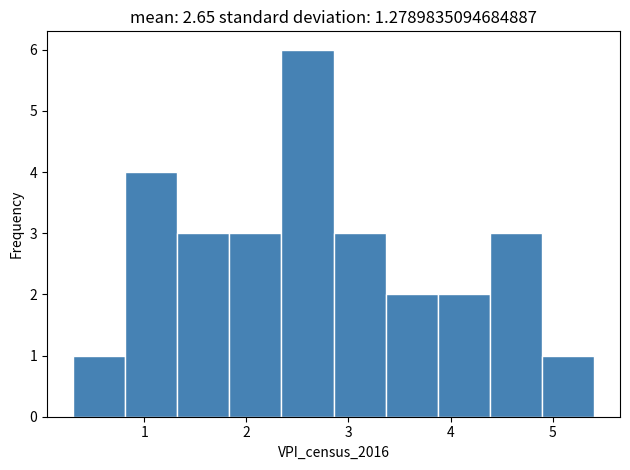

Reading left to right, transcribe this chart: for each bar, give the range it covers on the x-axis and its height. Neither the bar edges nor the heights are printed on the chart, so give them approximately, as read against the axes.

0.3 to 0.8: 1
0.8 to 1.3: 4
1.3 to 1.8: 3
1.8 to 2.3: 3
2.3 to 2.9: 6
2.9 to 3.4: 3
3.4 to 3.9: 2
3.9 to 4.4: 2
4.4 to 4.9: 3
4.9 to 5.4: 1